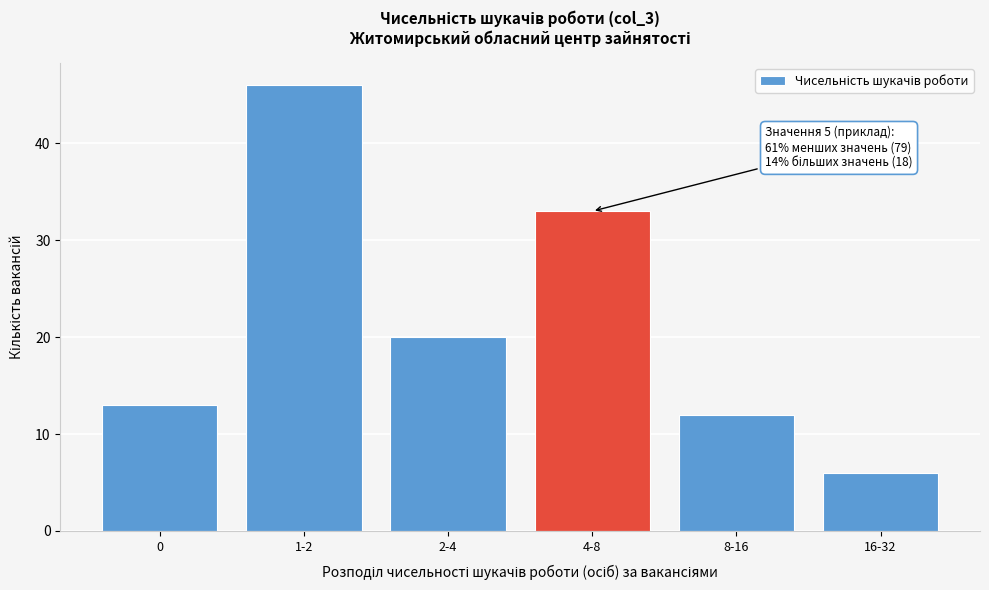

Reading left to right, transcribe all the data shown in this chart.

13	46	20	33	12	6